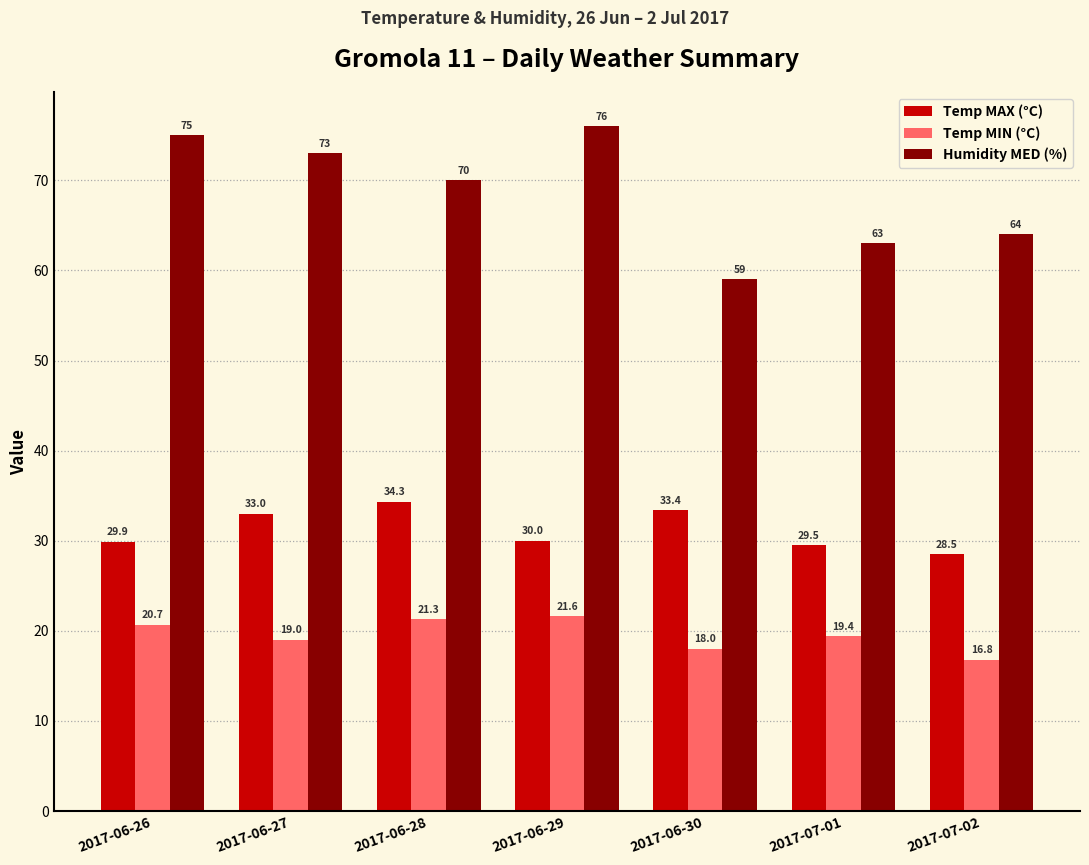

What is the average value of the Humidity MED (%) series?

68.6